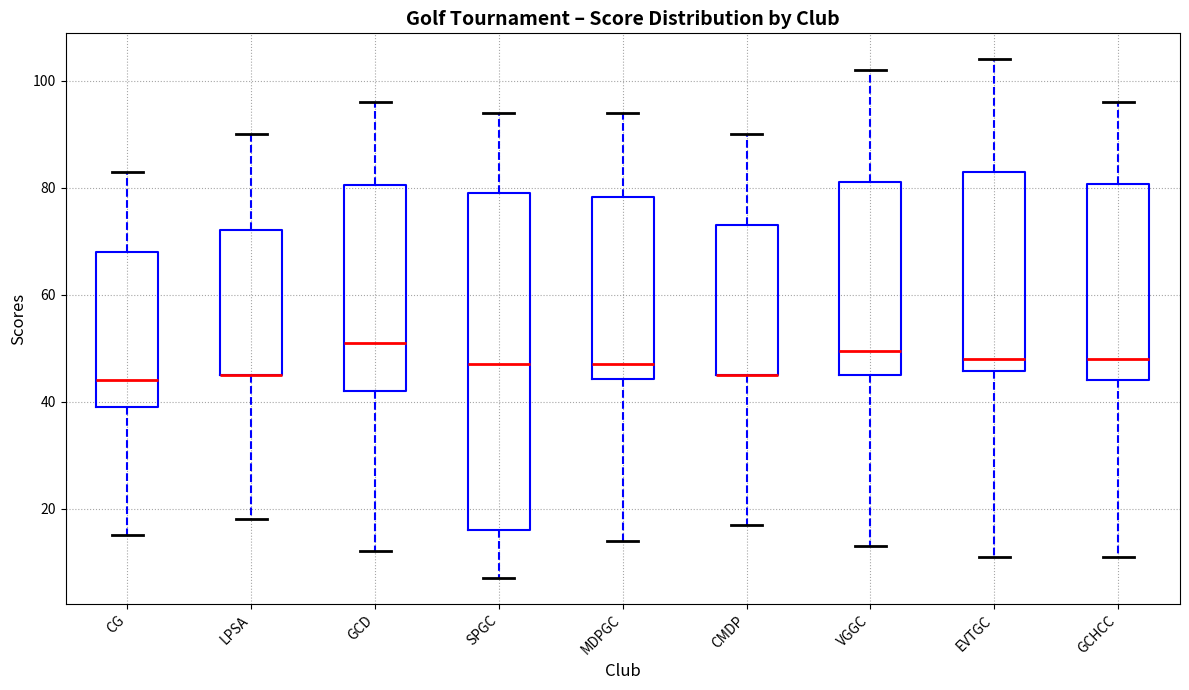

Reading left to right, transcribe this box plot: for each box, give where its median line is, the range the box spans, and where its two whiskers end, as read against the y-axis. The values are not printed on the chart, so give them approximately, as read against the axis.

CG: median 44, box 40 to 68, whiskers 16 to 84
LPSA: median 46 (drawn on the box's lower edge), box 46 to 72, whiskers 18 to 90
GCD: median 52, box 42 to 80, whiskers 12 to 96
SPGC: median 48, box 16 to 80, whiskers 8 to 94
MDPGC: median 48, box 44 to 78, whiskers 14 to 94
CMDP: median 46 (drawn on the box's lower edge), box 46 to 74, whiskers 18 to 90
VGGC: median 50, box 46 to 82, whiskers 14 to 102
EVTGC: median 48, box 46 to 84, whiskers 12 to 104
GCHCC: median 48, box 44 to 80, whiskers 12 to 96